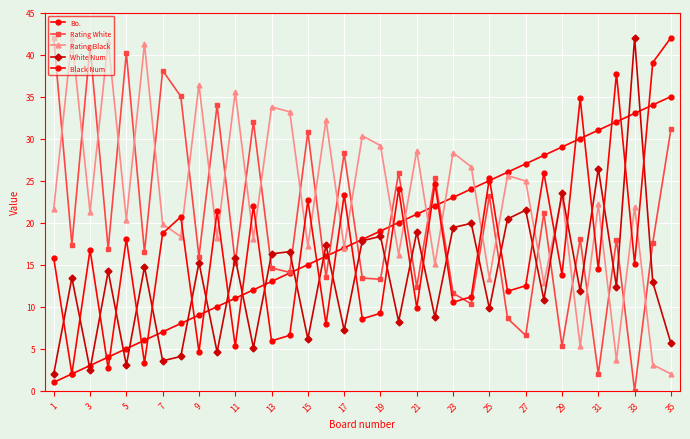

In White Num, how many points are higher than both neighbors (excluding endpoints)?

14